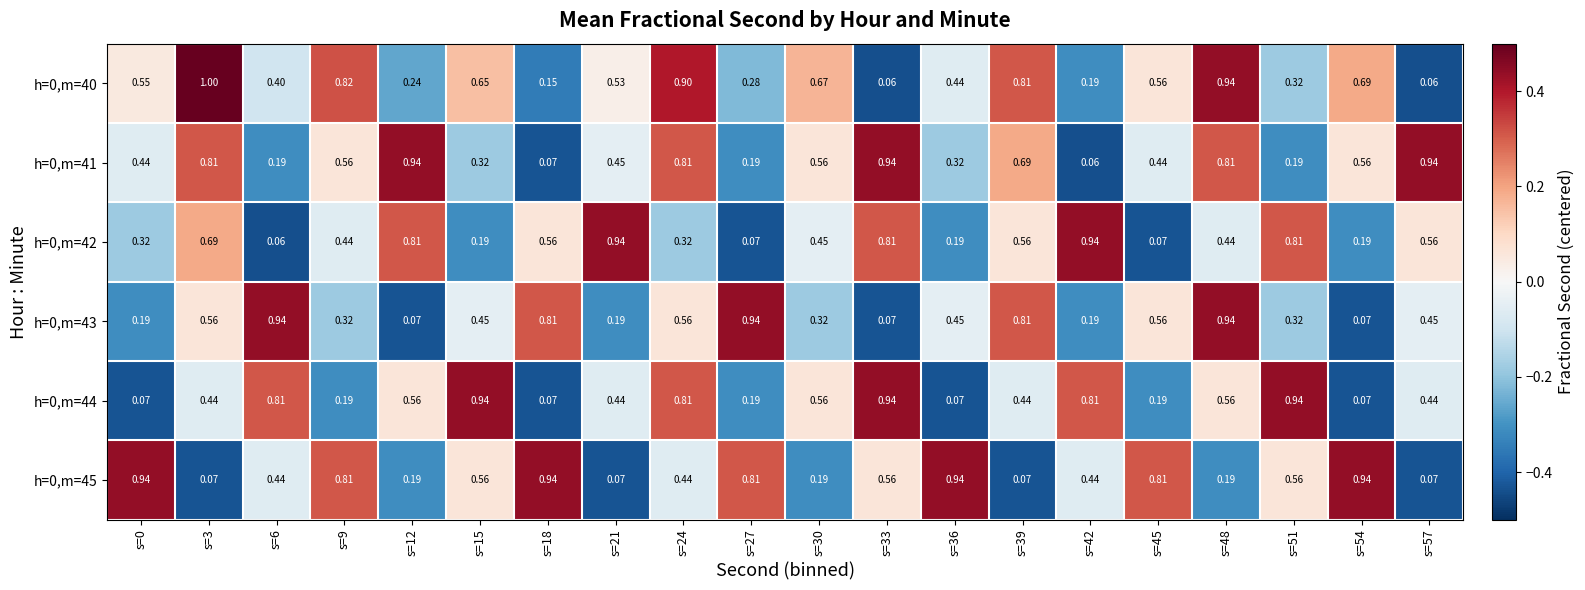

Which series has the largest total across all categories?

h=0,m=41